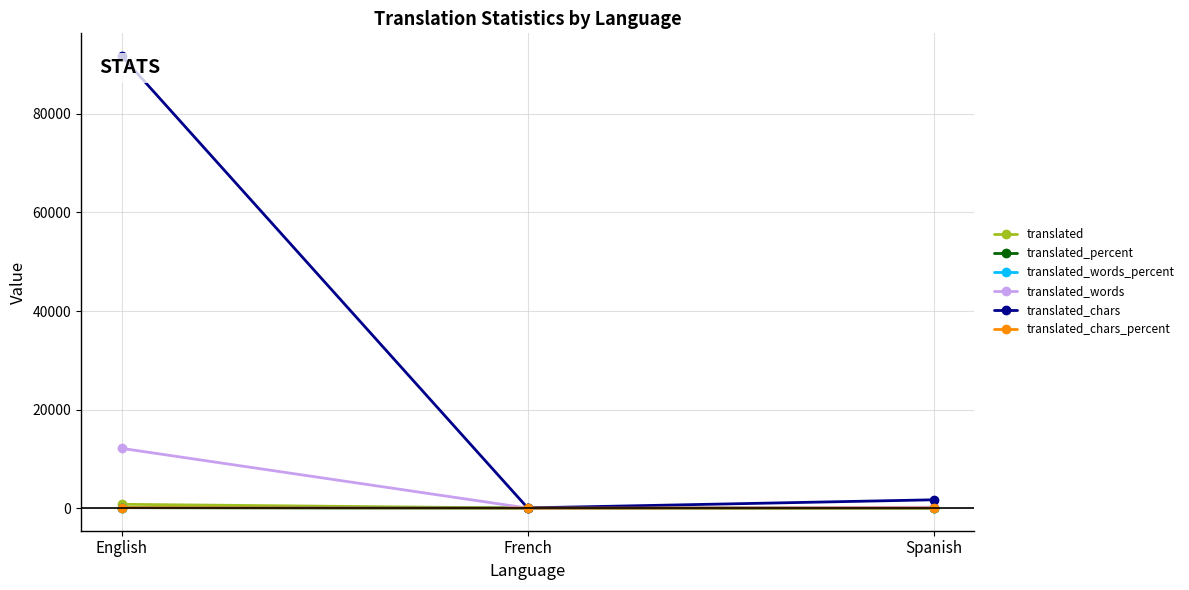

Is it true that translated_chars_percent equals 1.8 at Spanish?

True